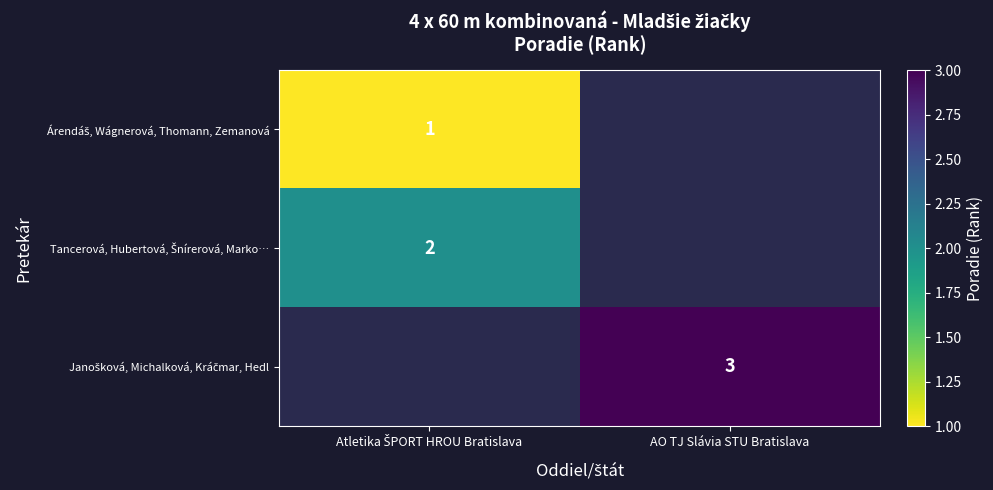

Which category has the highest value across all series?

AO TJ Slávia STU Bratislava